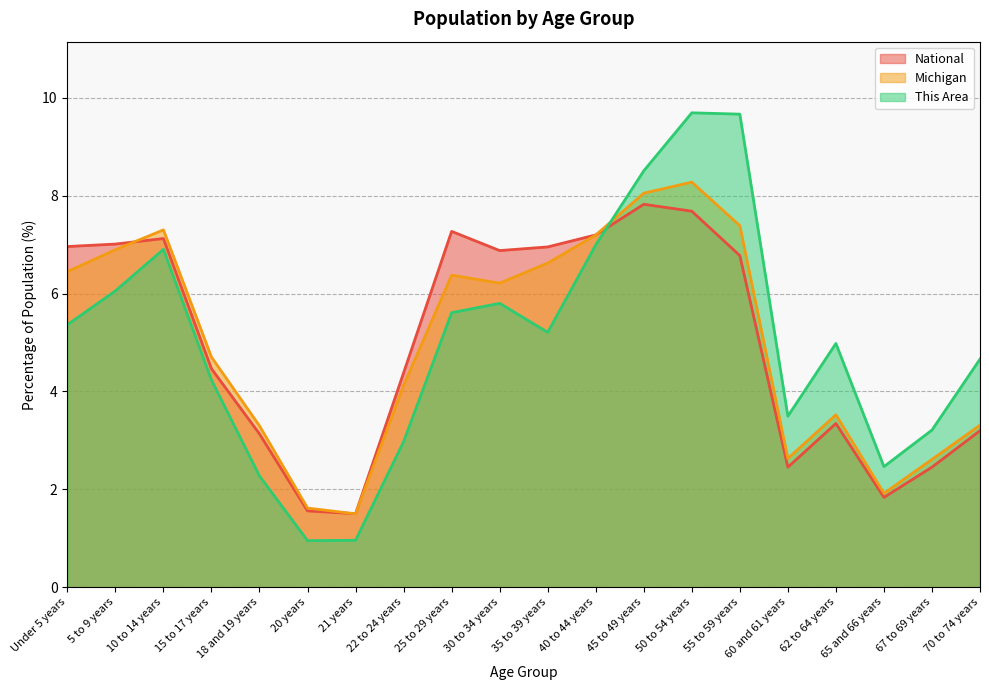

What is the label of the 17th point from the left?

62 to 64 years